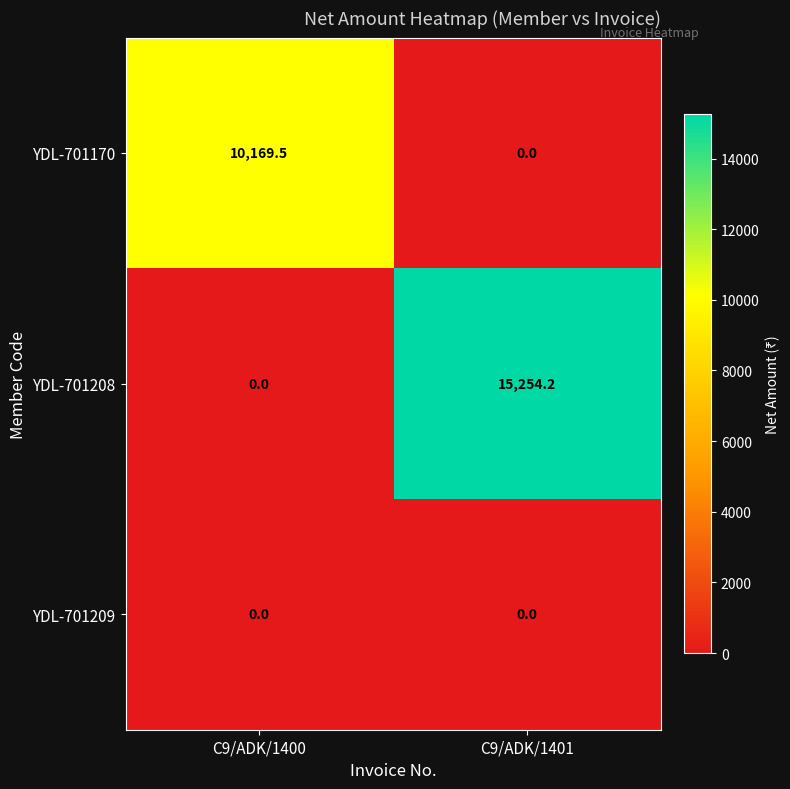

How many values in YDL-701208 are above zero?

1